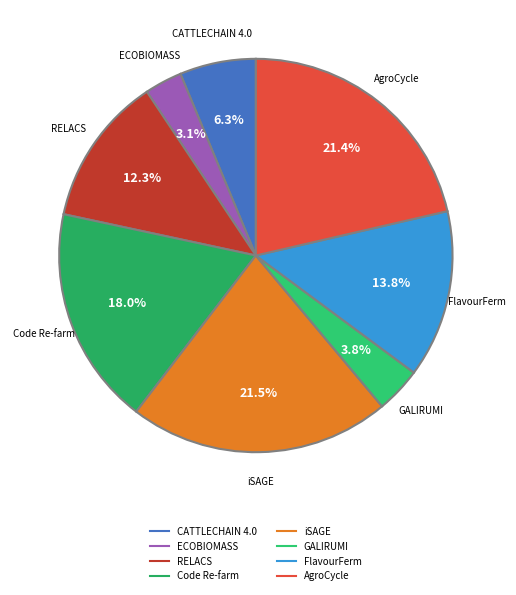

Does FlavourFerm account for over 50% of the chart?

No